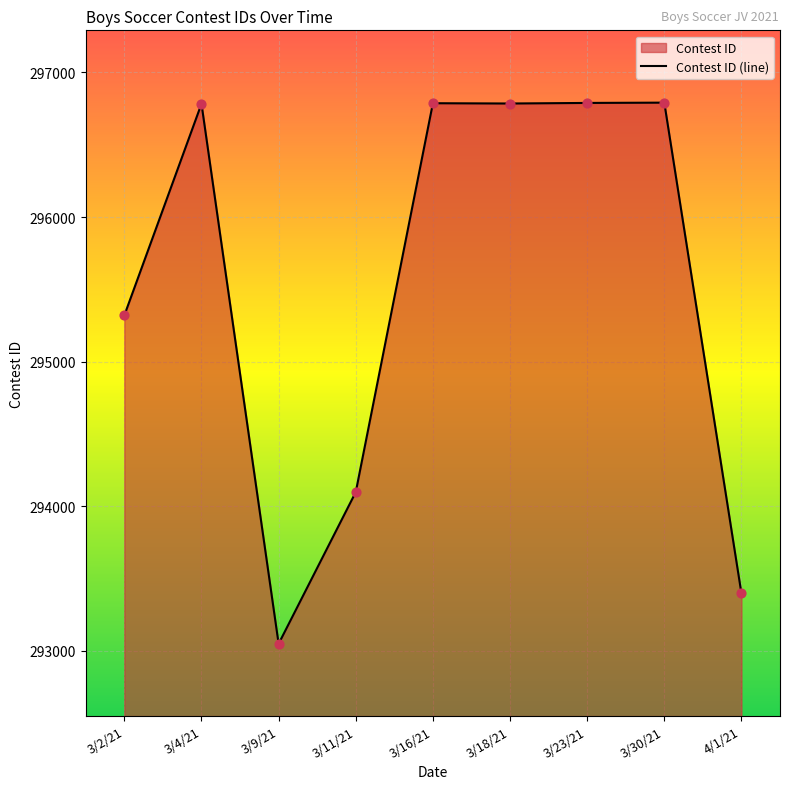

What is the change in value from 3/11/21 to 3/16/21?

+2689